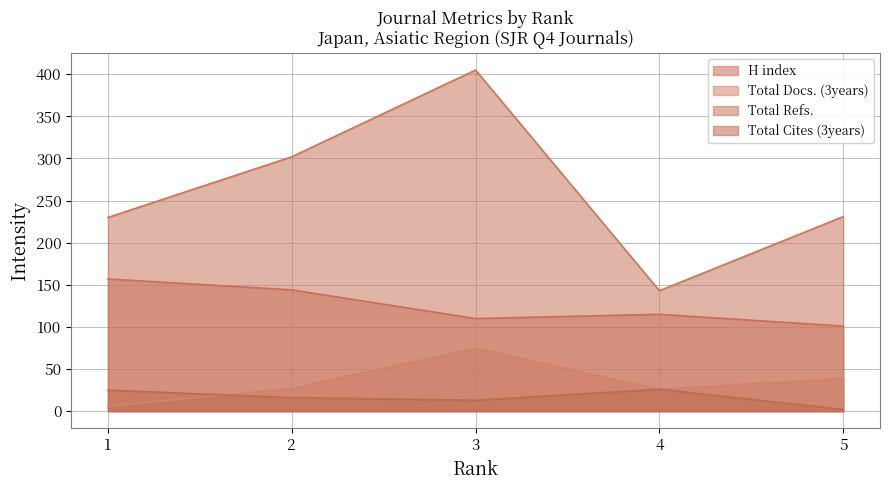

Does the chart have visible grid lines?

Yes